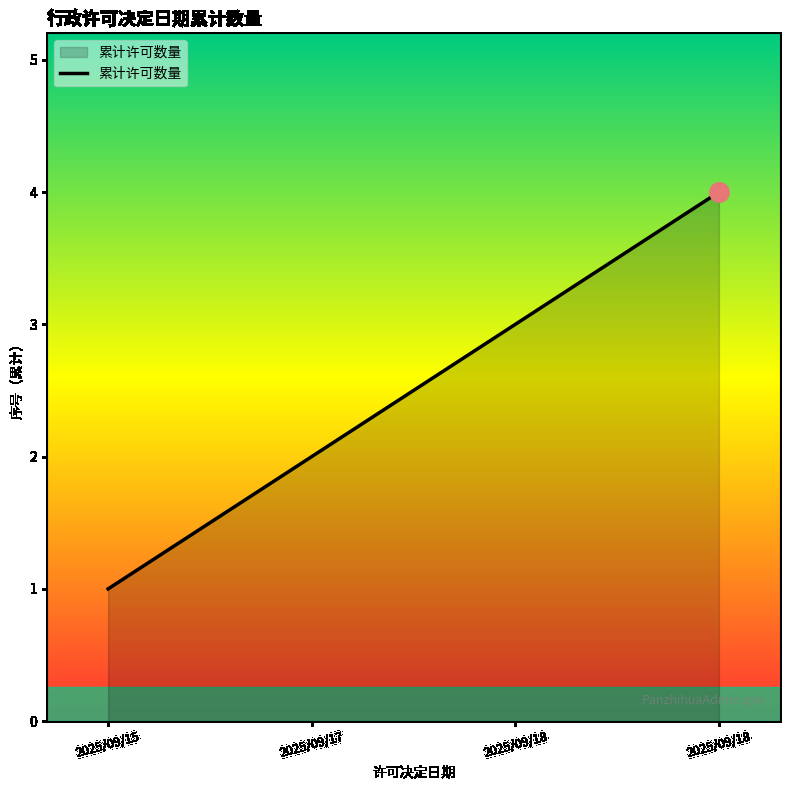

Rank the categories by value from highest to lowest.

2025/09/18, 2025/09/18, 2025/09/17, 2025/09/15